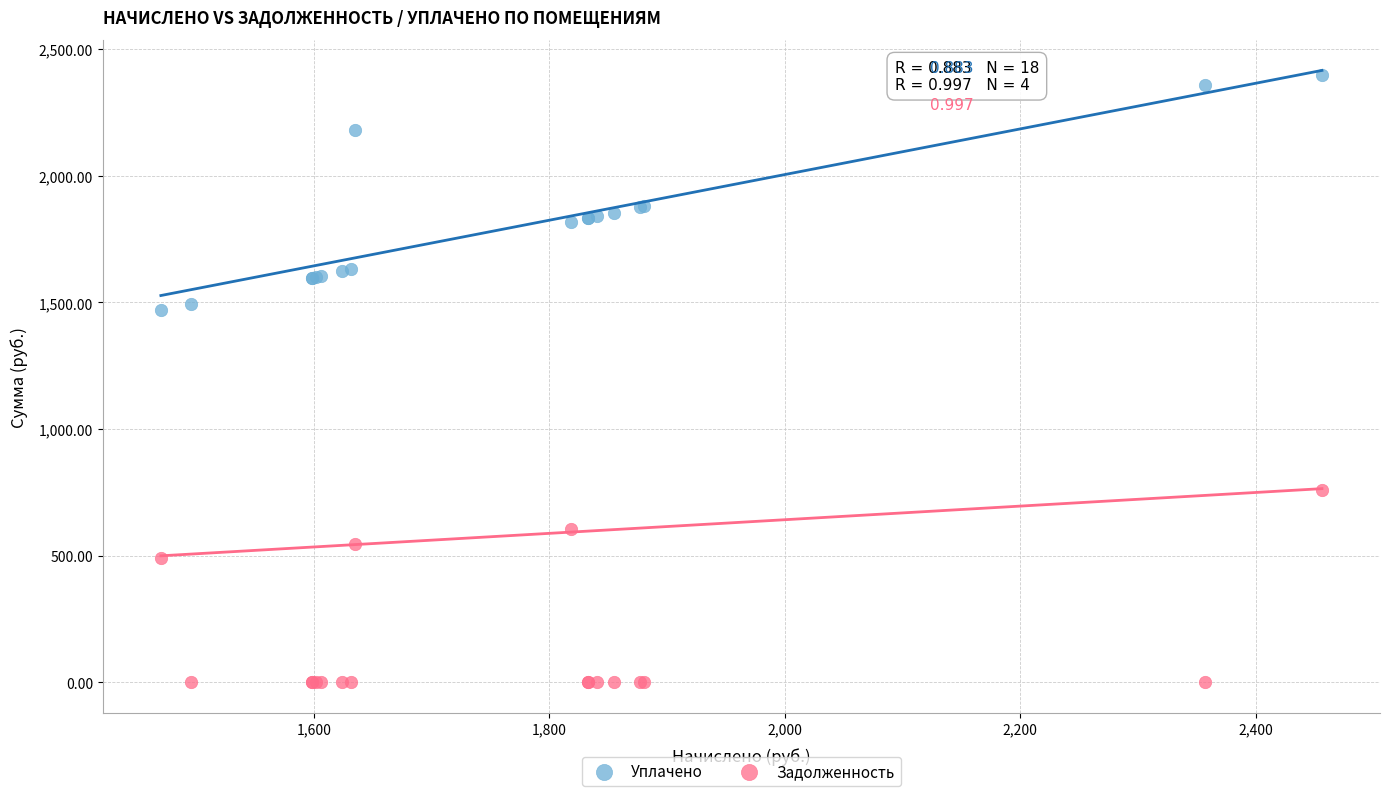

In the Задолженность series, what Y value is closest to 379?

490.0